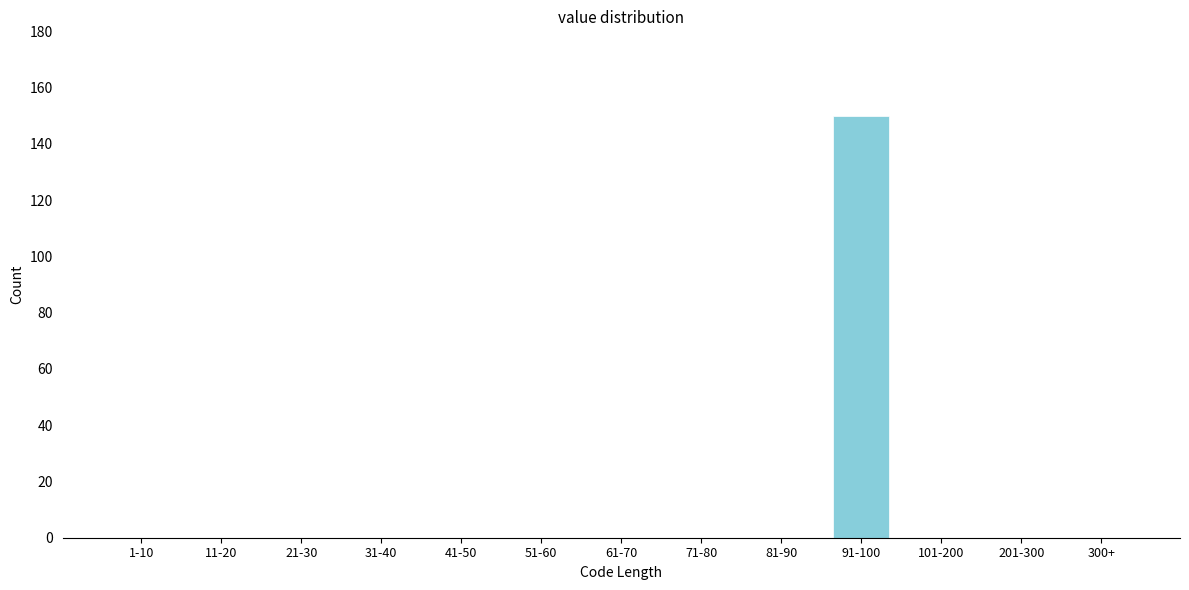

Reading left to right, transcribe all the data shown in this chart.

1-10=0	11-20=0	21-30=0	31-40=0	41-50=0	51-60=0	61-70=0	71-80=0	81-90=0	91-100=150	101-200=0	201-300=0	300+=0